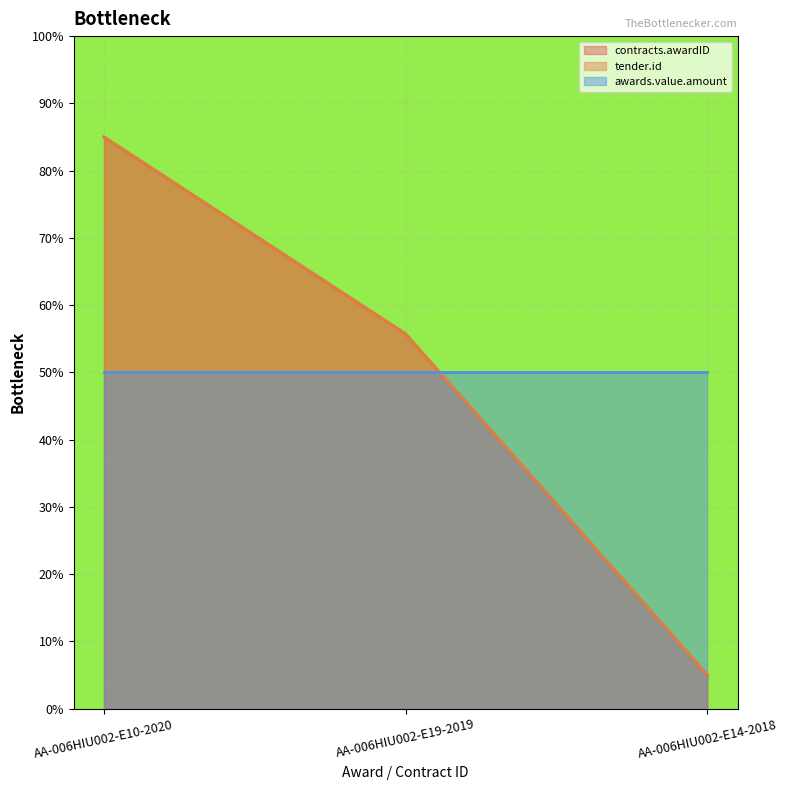

Rank the series by their maximum value, from highest to lowest.

contracts.awardID, tender.id, awards.value.amount